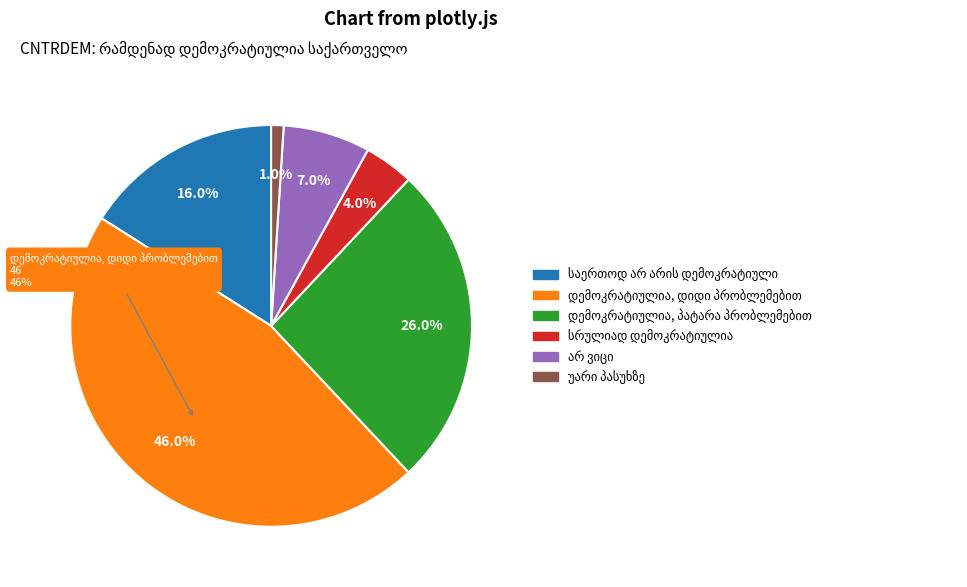

What percentage is the საერთოდ არ არის დემოკრატიული slice, to the nearest percent?

16%